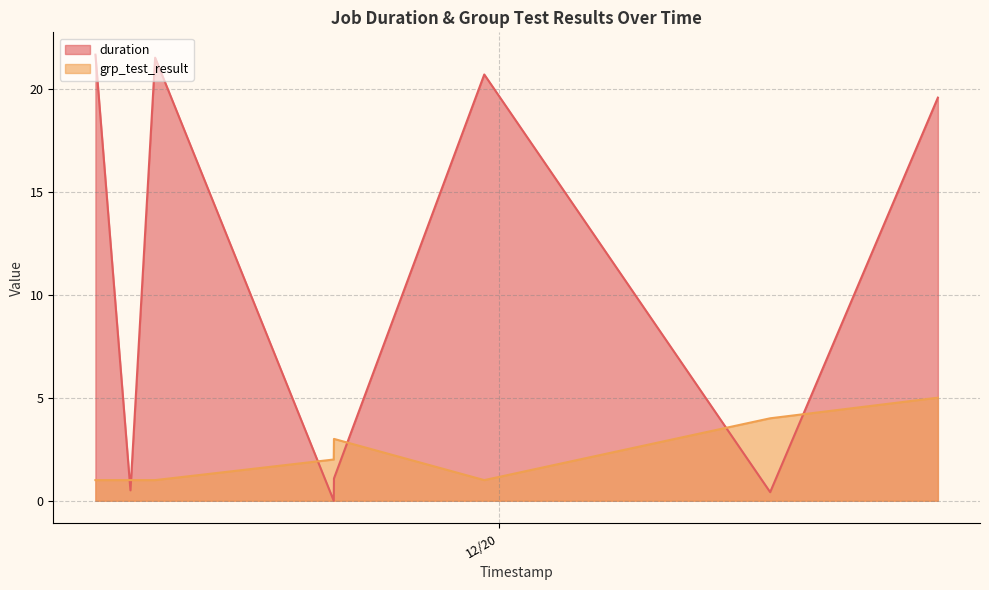

What is the label of the 6th point from the right?

2024-12-19 14:12:09